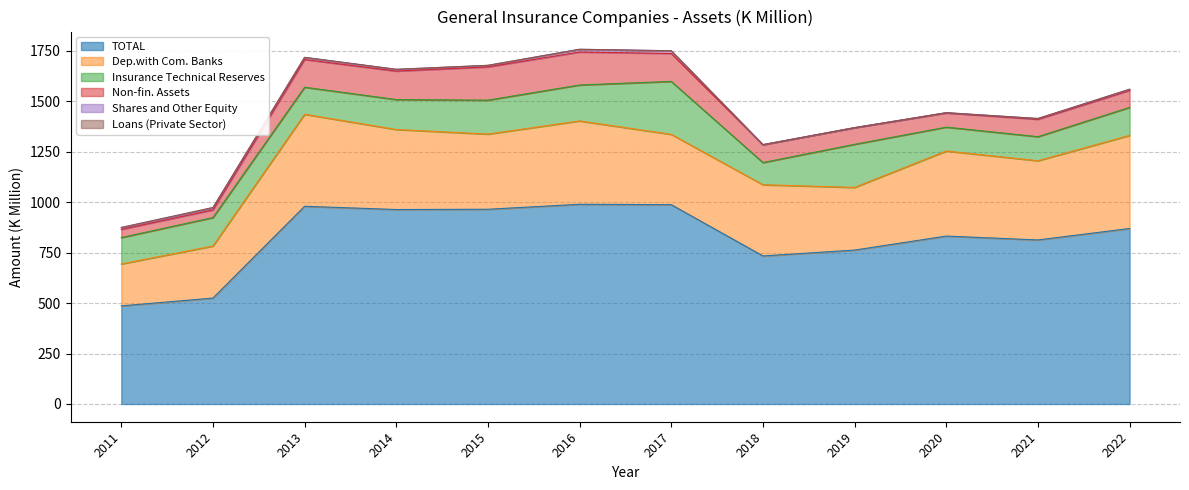

Which category has the lowest value in the Dep.with Com. Banks series?

2011